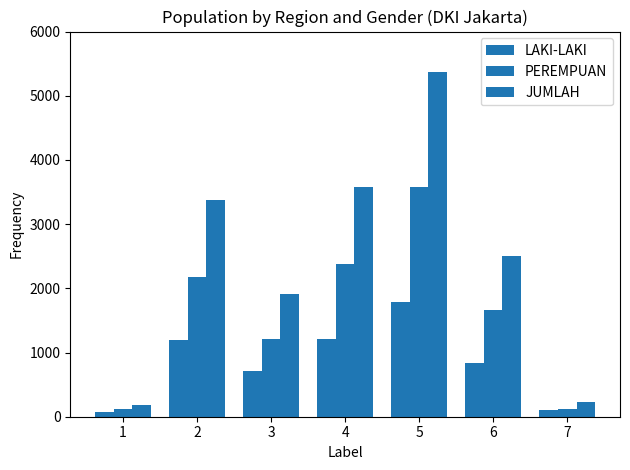

What is the average value of the LAKI-LAKI series?

845